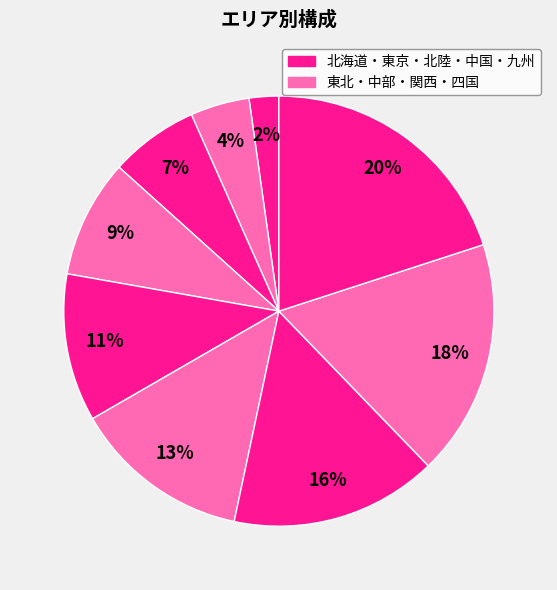

How many segments does this pie chart have?

9